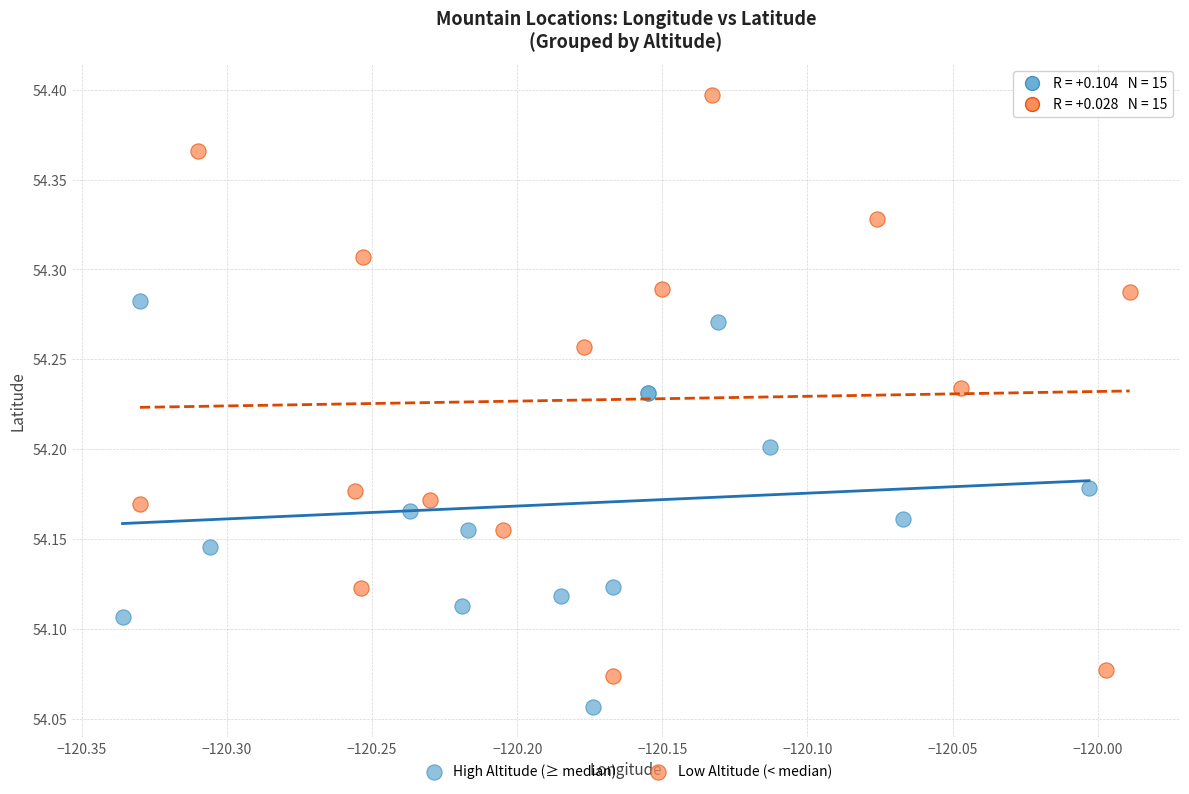

Which series has the widest spread of Y values?

Low Altitude (< median)